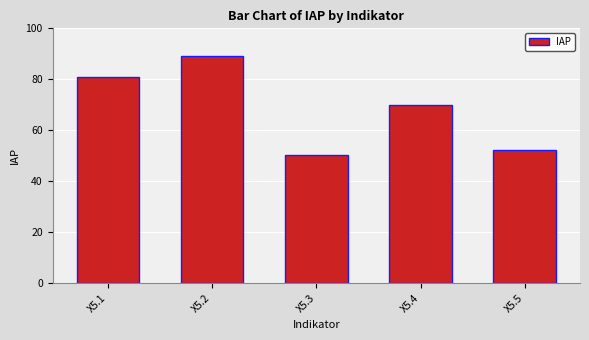

List the labels in order of value, largest first.

X5.2, X5.1, X5.4, X5.5, X5.3